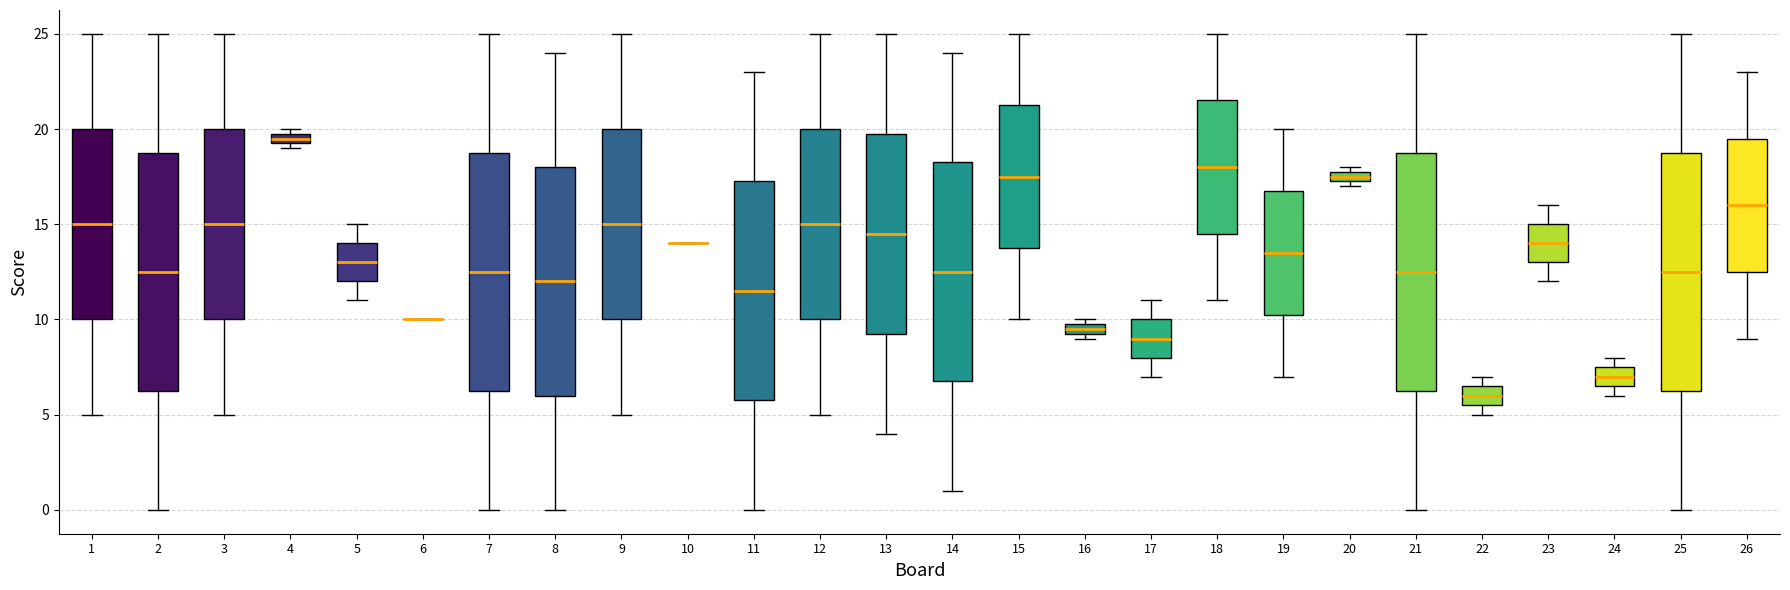

Where does the lower whisker of the box at x = 17 end on the y-axis? The values are not printed on the chart, so give them approximately, as read against the axis.

7.0